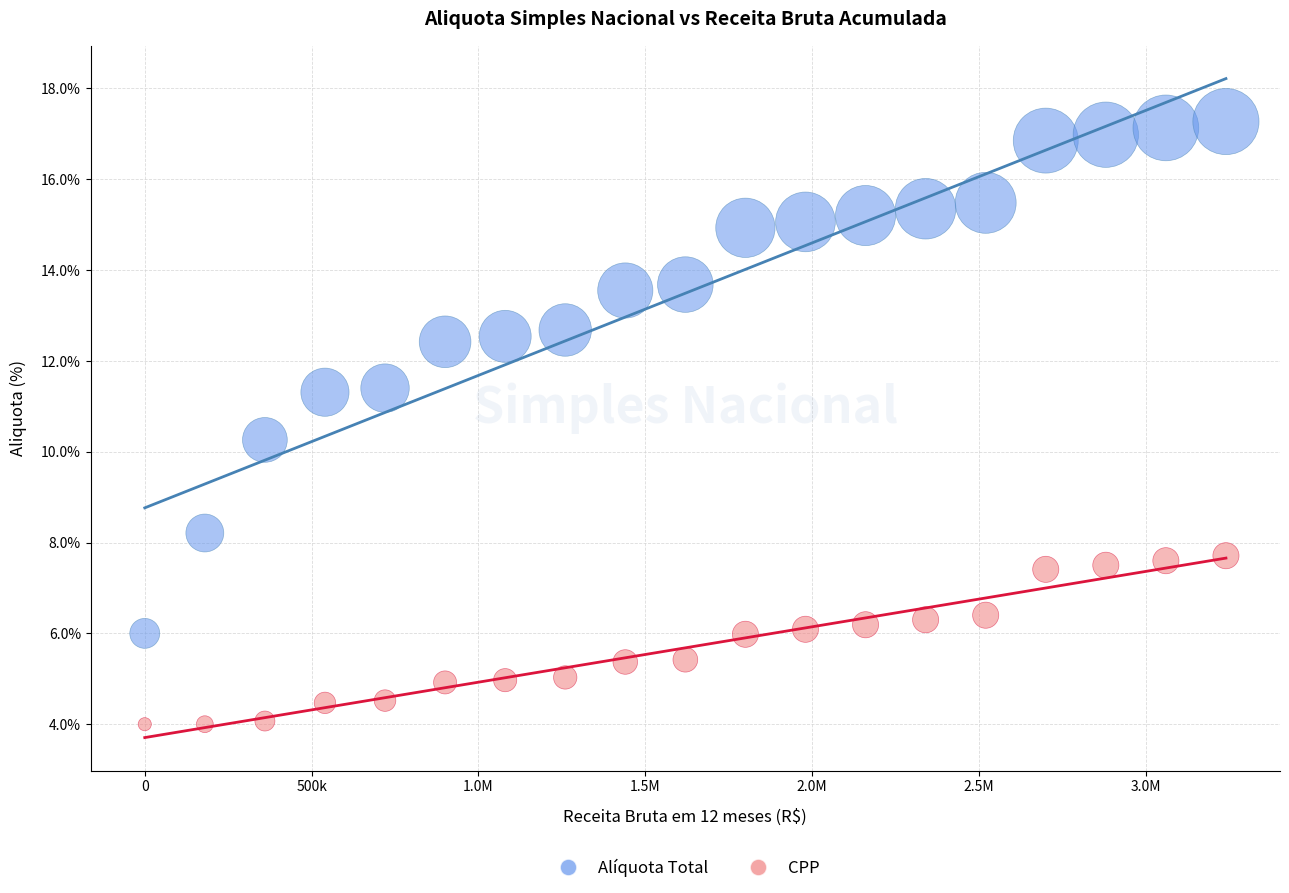

Which series has the largest Y range (max minus min)?

Alíquota Total